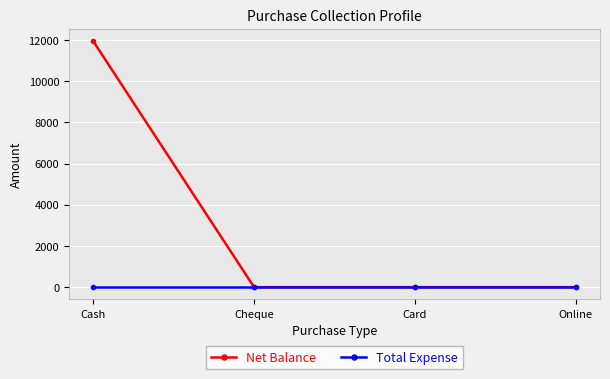

What is the label of the 1st point from the left?

Cash